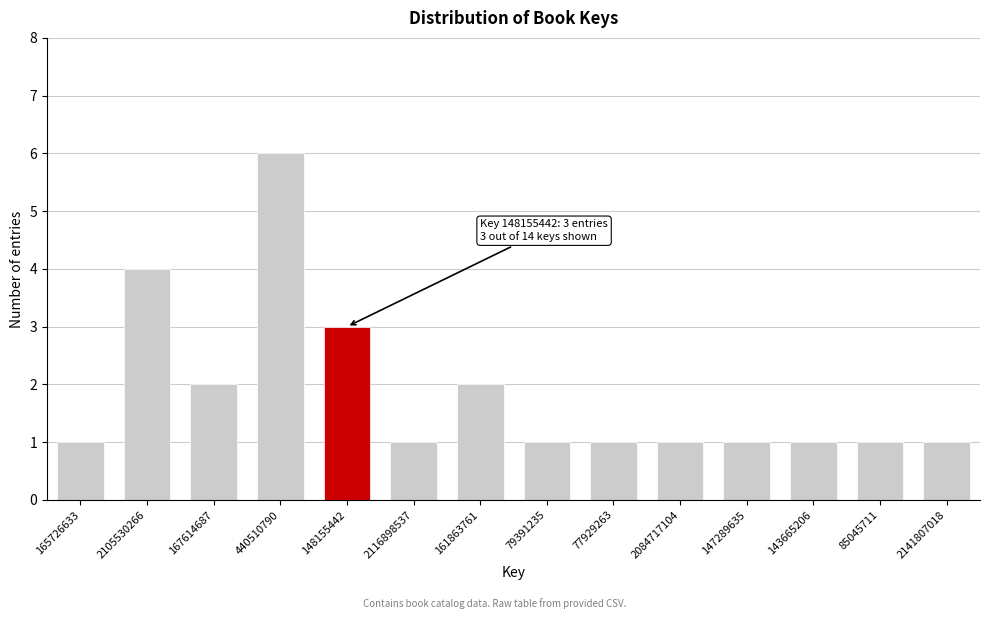

Reading left to right, transcribe all the data shown in this chart.

165726633=1	2105530266=4	167614687=2	440510790=6	148155442=3	2116898537=1	161863761=2	79391235=1	77929263=1	2084717104=1	147289635=1	143665206=1	85045711=1	2141807018=1